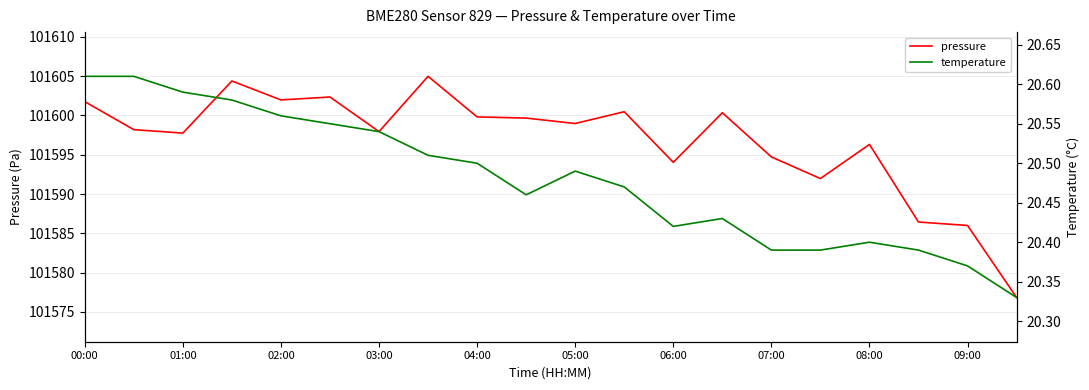

True or false: pressure has a value of 26941.9 at 08:00.

False